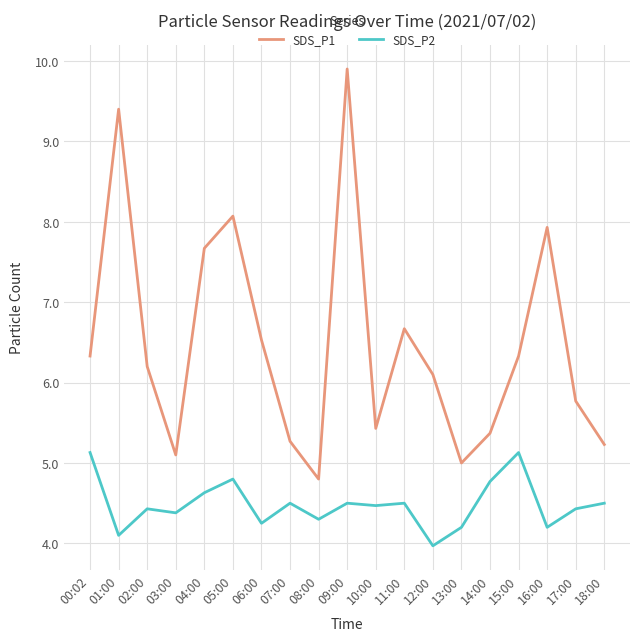

What position from the right is 16:00?

3